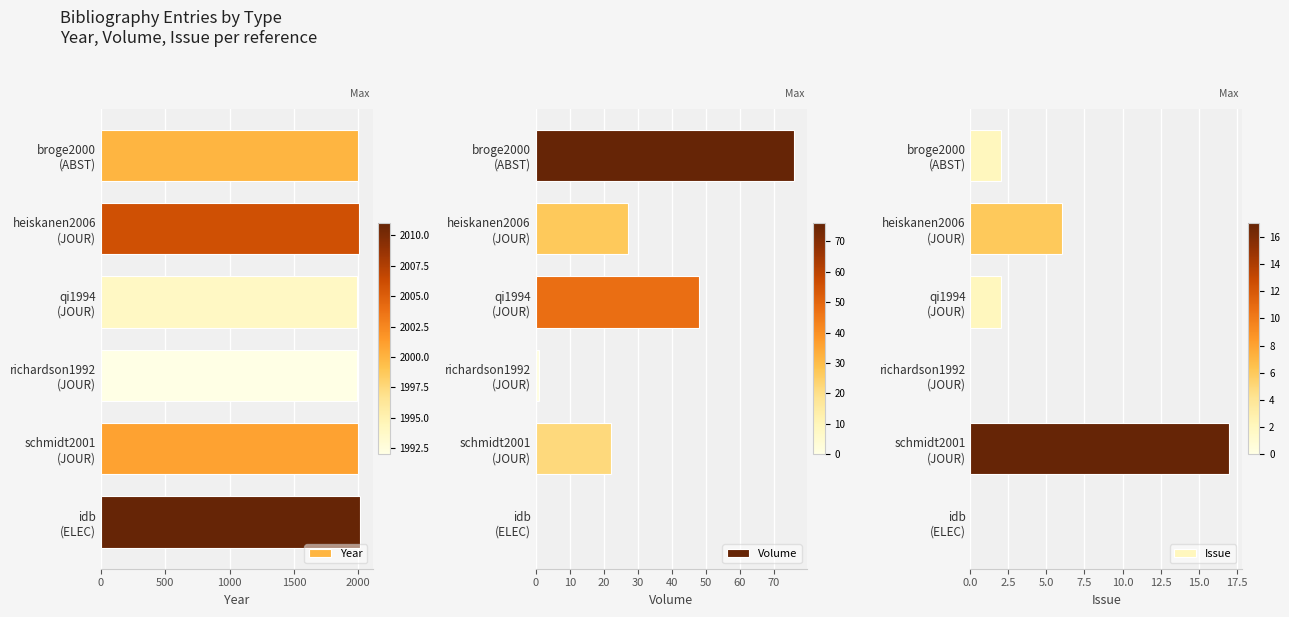

What is the average value of the Year series?

2001